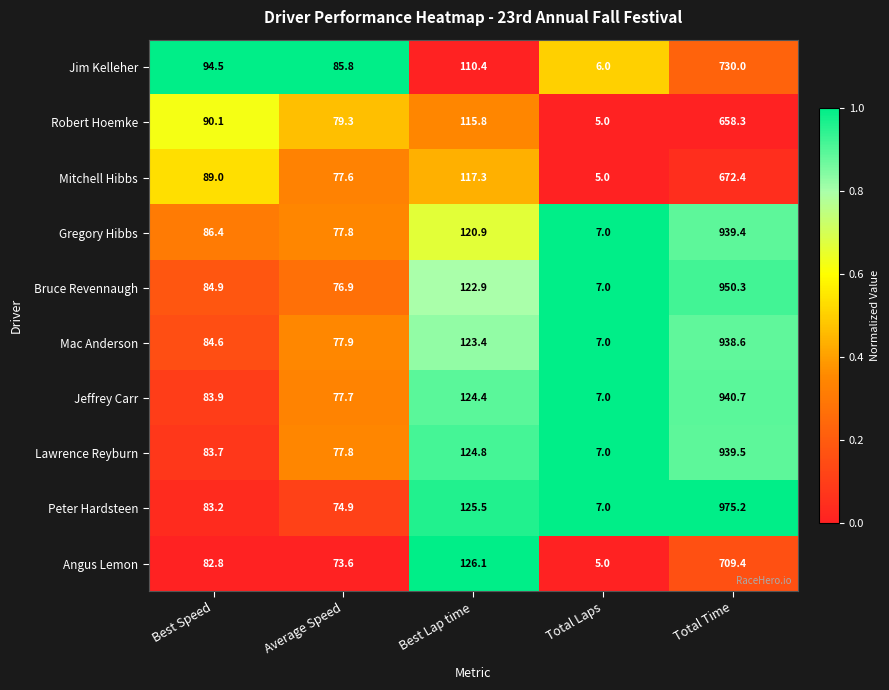

At which label does Angus Lemon first exceed 82?

Best Speed